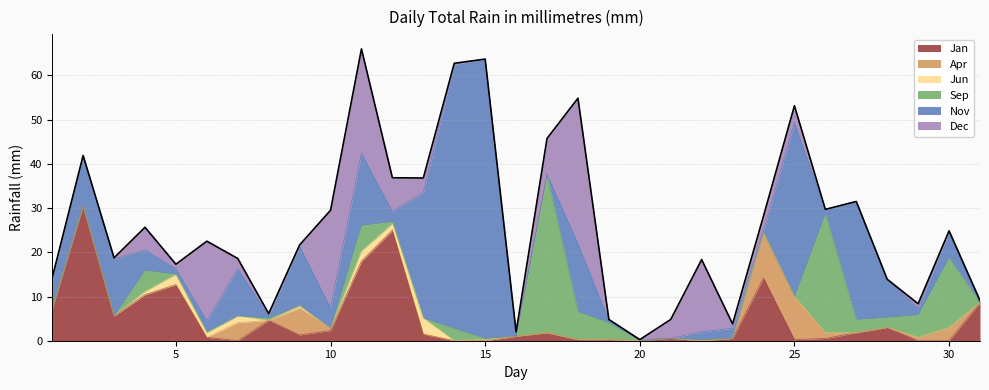

At 30, list the series in order from largest to smallest.

Sep, Nov, Apr, Dec, Jan, Jun